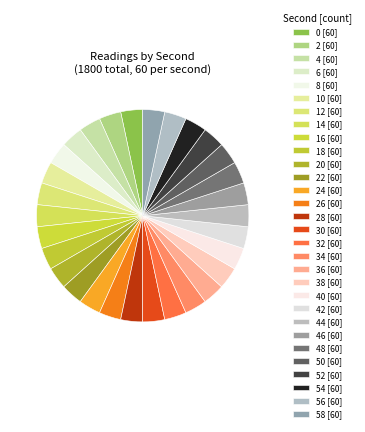

How many slices are in this pie chart?

30